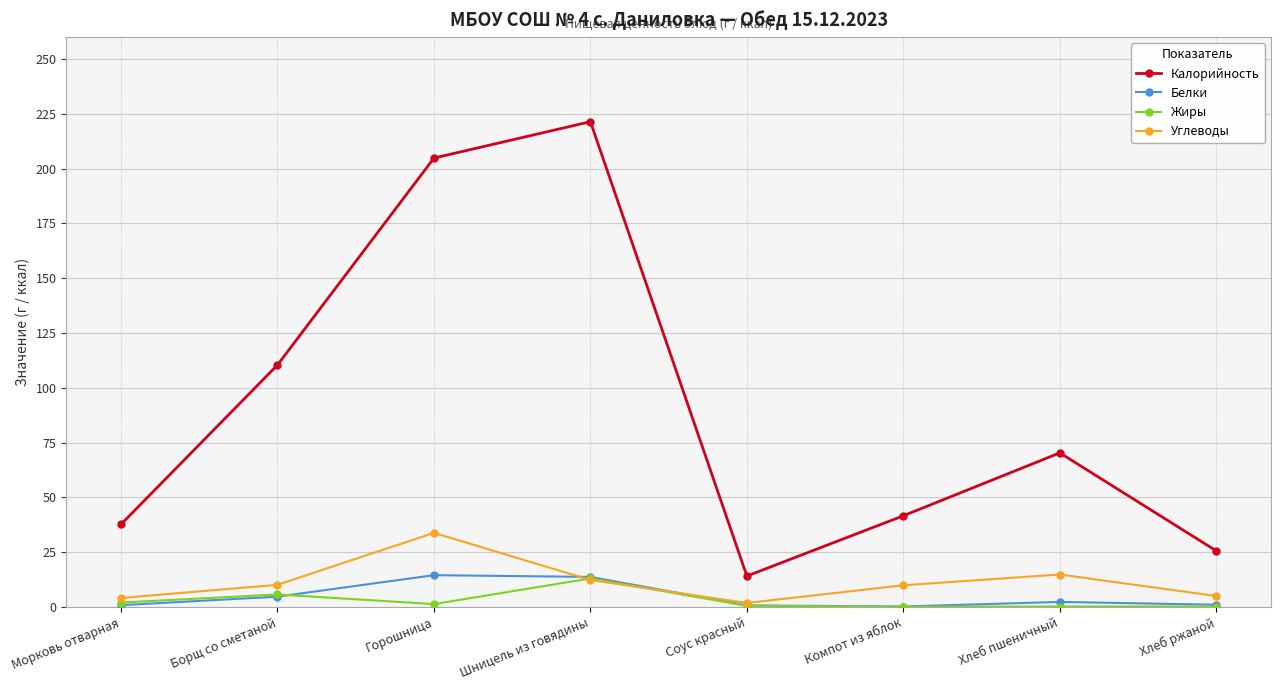

What is the average value of the Калорийность series?

90.7